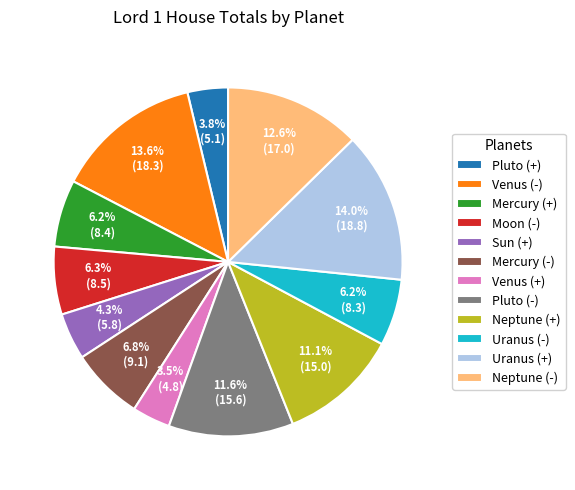

What is the total percentage of Mercury (+) and Uranus (+)?

20.2%